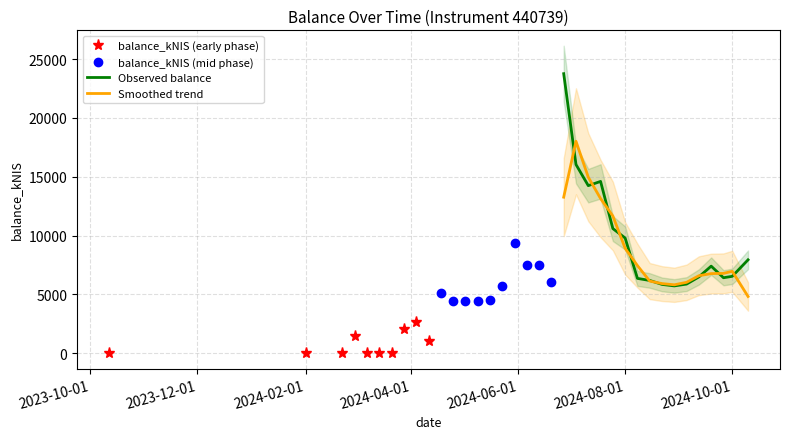

Reading left to right, transcribe all the data shown in this chart.

0.0	0.0	0.0	1498.2	2.2	0.0	13.1	2101.1	2650.8	1013.8	5119.1	4481.5	4441.4	4482.1	4491.0	5694.4	9370.0	7526.9	7474.8	6028.5	23758.9	16042.3	14246.4	14606.5	10597.6	9796.8	6367.4	6191.6	5856.3	5728.9	5884.1	6492.7	7408.6	6423.4	6543.4	7946.2